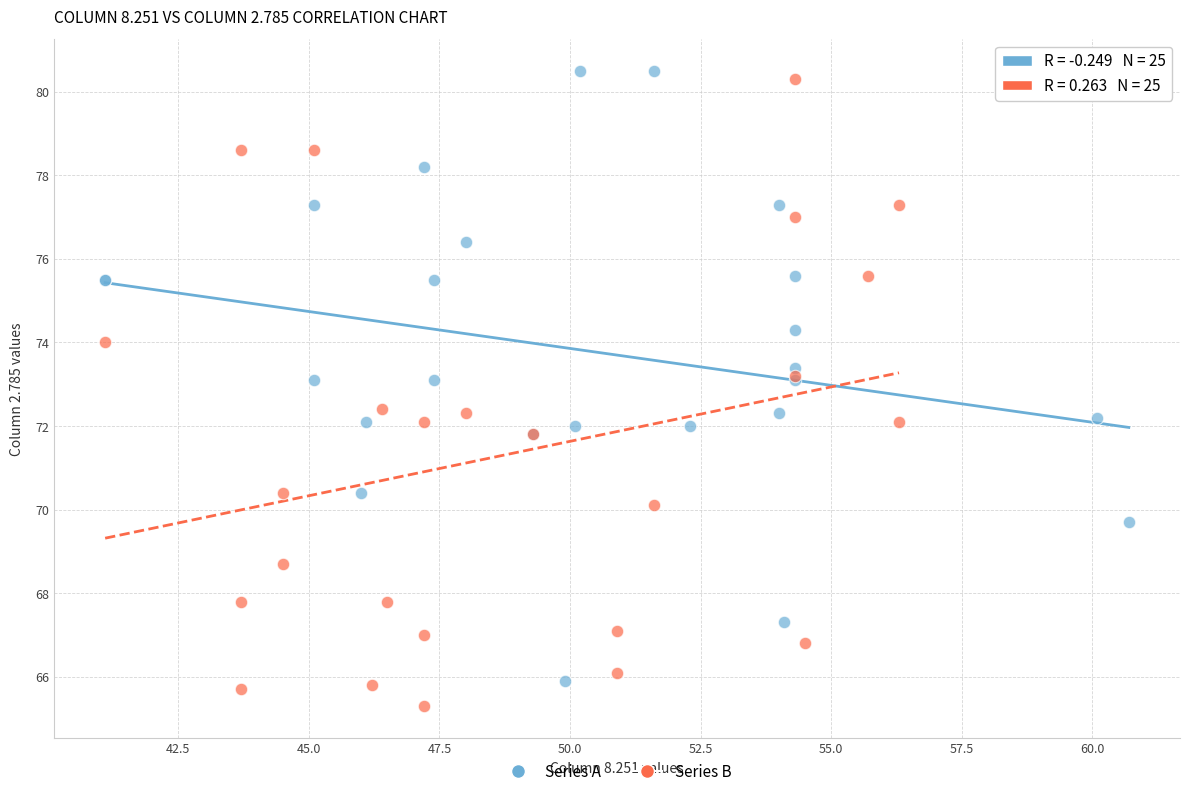

What are all the series names shown in the legend?

Series A, Series B